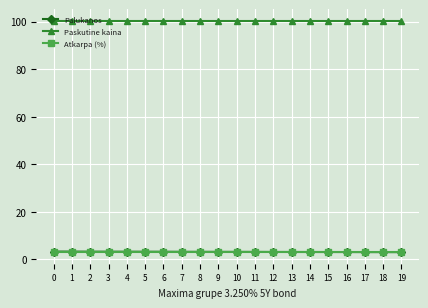

True or false: Atkarpa (%) and Paskutine kaina cross at least once.

False